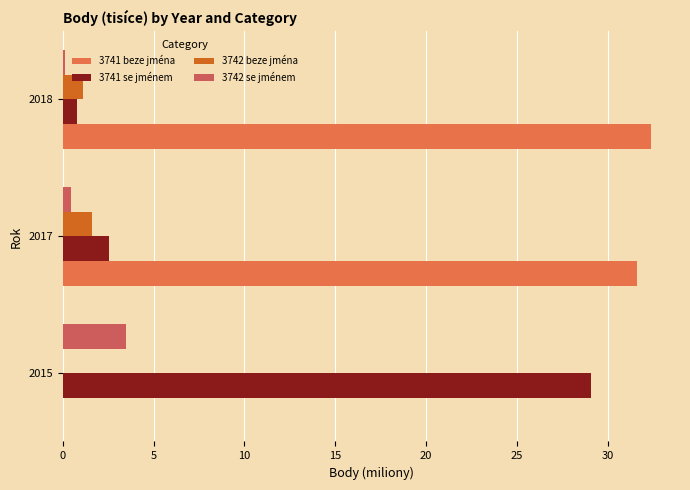

What is the value of the 3741 se jménem bar at the 1st from the left?

29.1